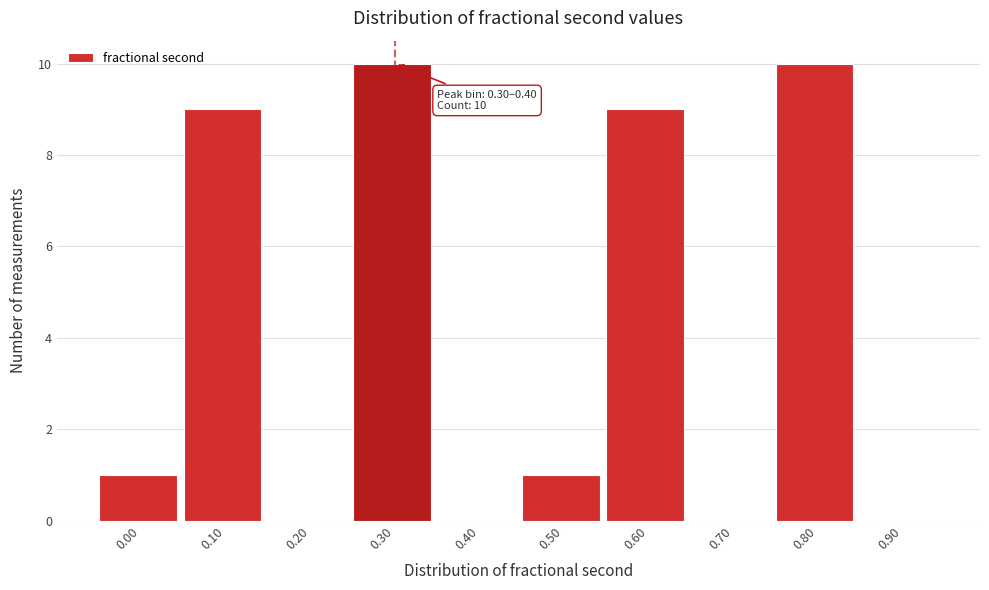

Reading left to right, transcribe all the data shown in this chart.

0.00=1	0.10=9	0.20=0	0.30=10	0.40=0	0.50=1	0.60=9	0.70=0	0.80=10	0.90=0